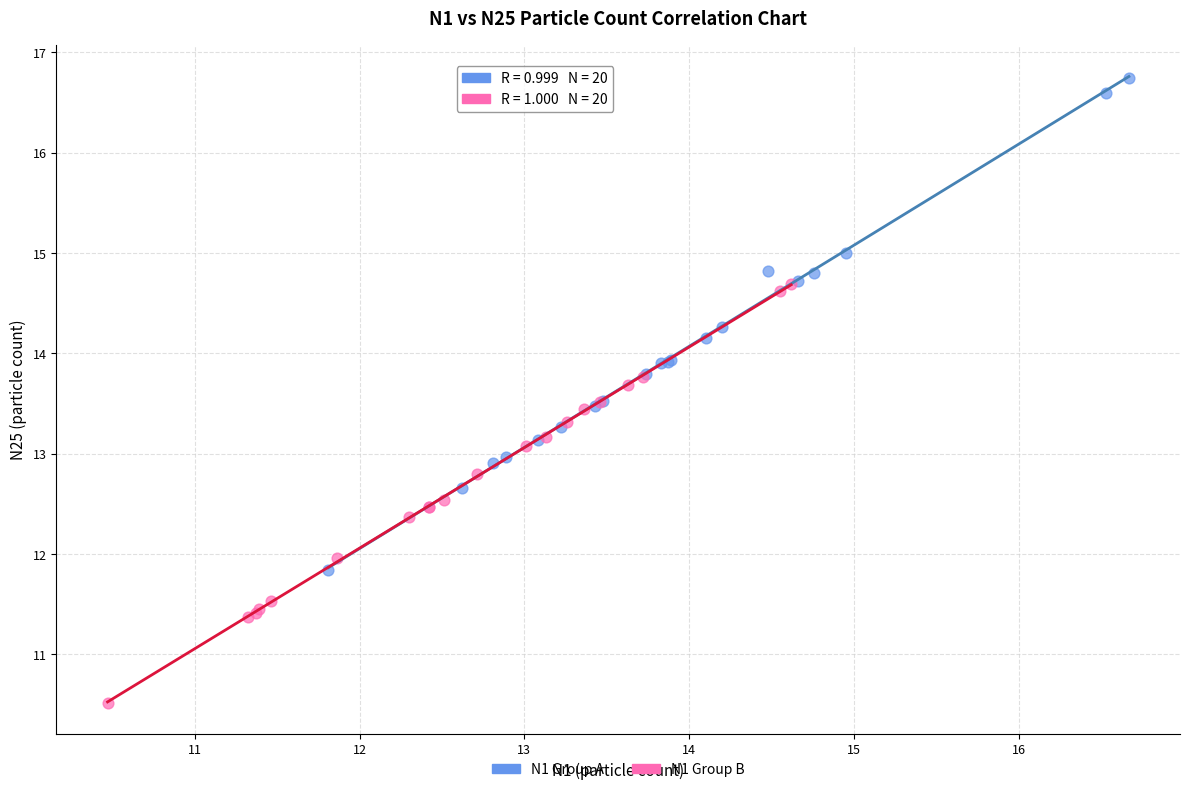

Which series reaches the maximum Y coordinate?

N1 Group A